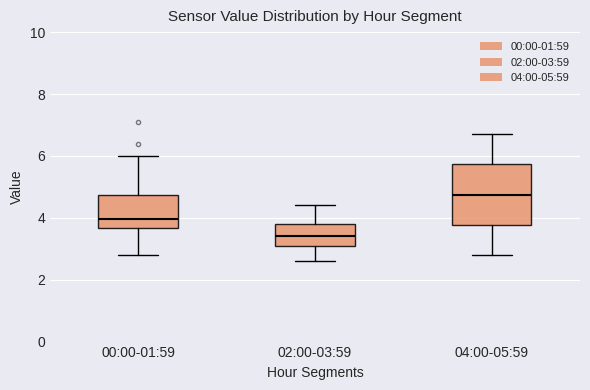

Reading left to right, read every box against the y-axis: the position of its median line, the range the box covers, and the ends of its whiskers. The values are not printed on the chart, so give them approximately, as read against the axis.

00:00-01:59: median 4.0, box 3.6 to 4.8, whiskers 2.8 to 6.0
02:00-03:59: median 3.4, box 3.0 to 3.8, whiskers 2.6 to 4.4
04:00-05:59: median 4.8, box 3.8 to 5.8, whiskers 2.8 to 6.8